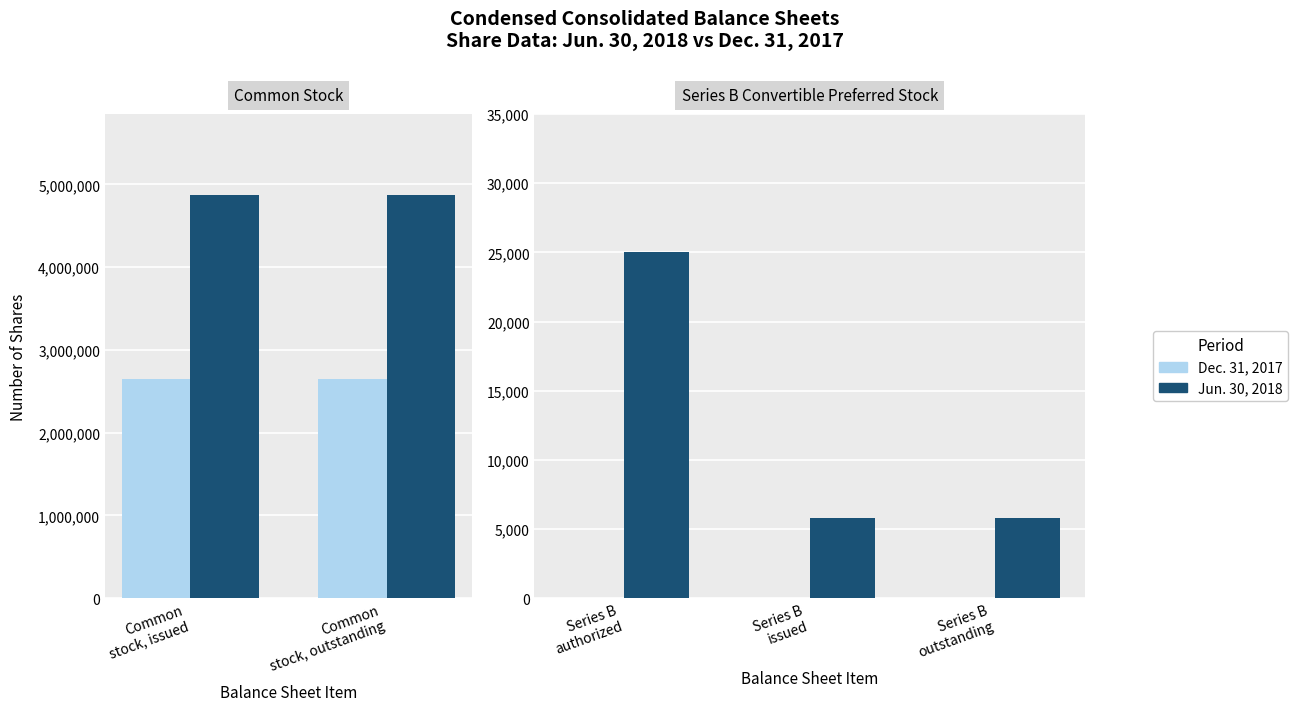

Count the number of data series in this chart.

2